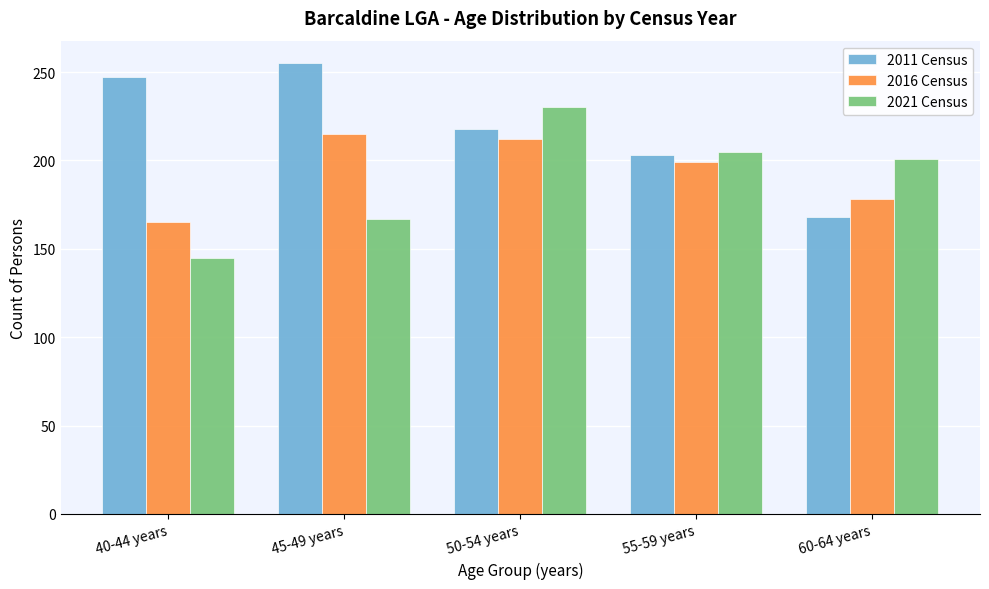

Reading left to right, extract all data points from this chart.

2011 Census: 40-44 years=247	45-49 years=255	50-54 years=218	55-59 years=203	60-64 years=168
2016 Census: 40-44 years=165	45-49 years=215	50-54 years=212	55-59 years=199	60-64 years=178
2021 Census: 40-44 years=145	45-49 years=167	50-54 years=230	55-59 years=205	60-64 years=201